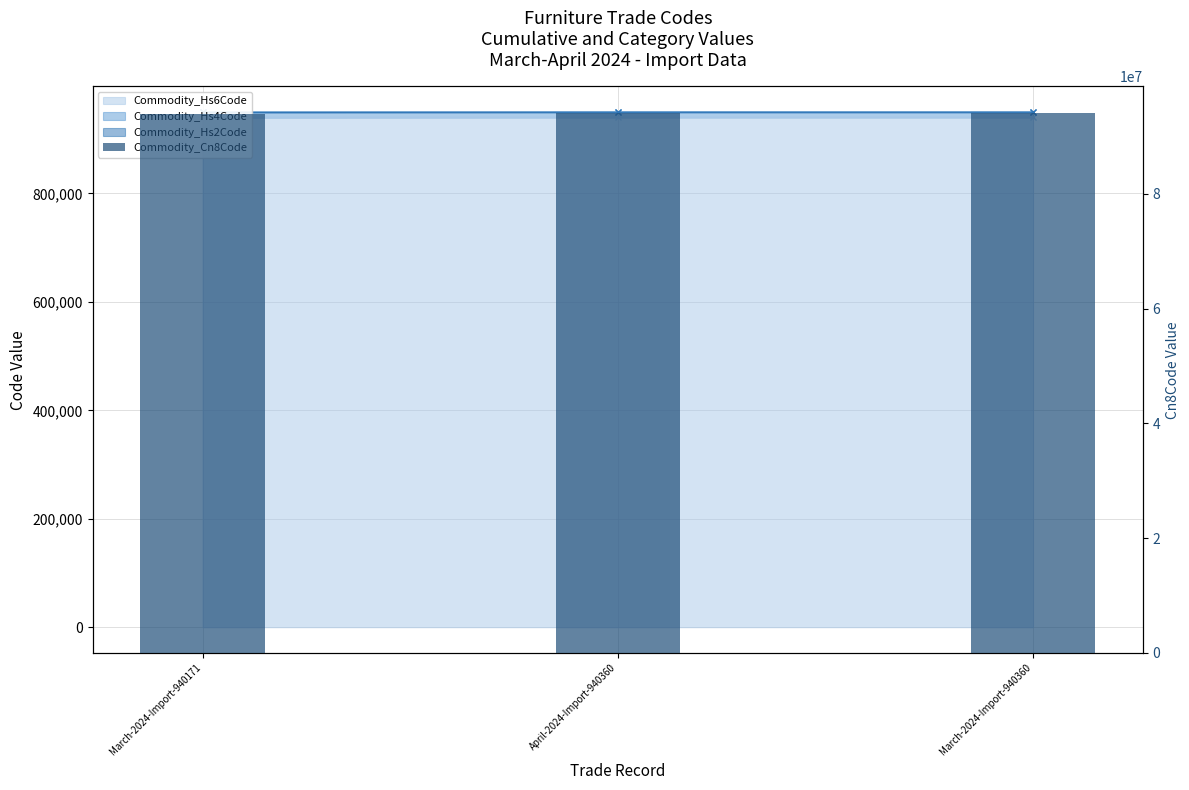

Rank the categories by value from highest to lowest.

April-2024-Import-940360, March-2024-Import-940360, March-2024-Import-940171